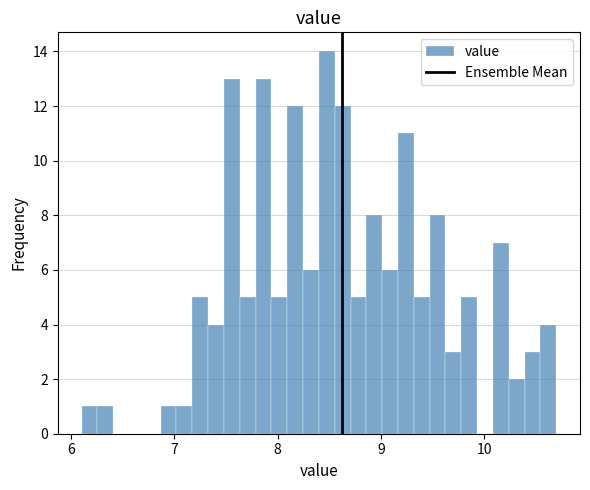

Around what value on the x-axis is the tallest bar? Give the approximate position of its centre, as read against the axis.

8.5